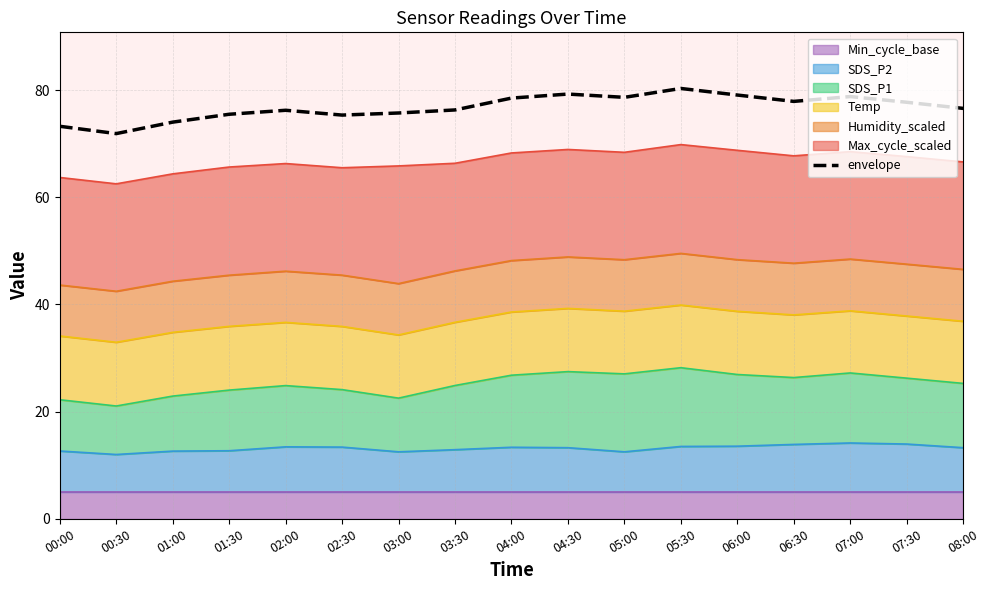

Reading left to right, extract all data points from this chart.

73.3	71.9	74.0	75.5	76.3	75.4	75.7	76.3	78.5	79.3	78.7	80.3	79.1	77.9	78.8	77.8	76.6